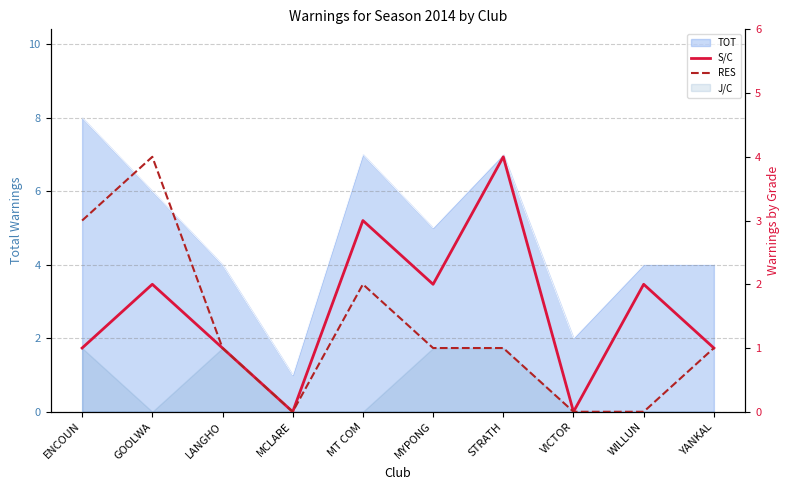

How many values in S/C are above zero?

8